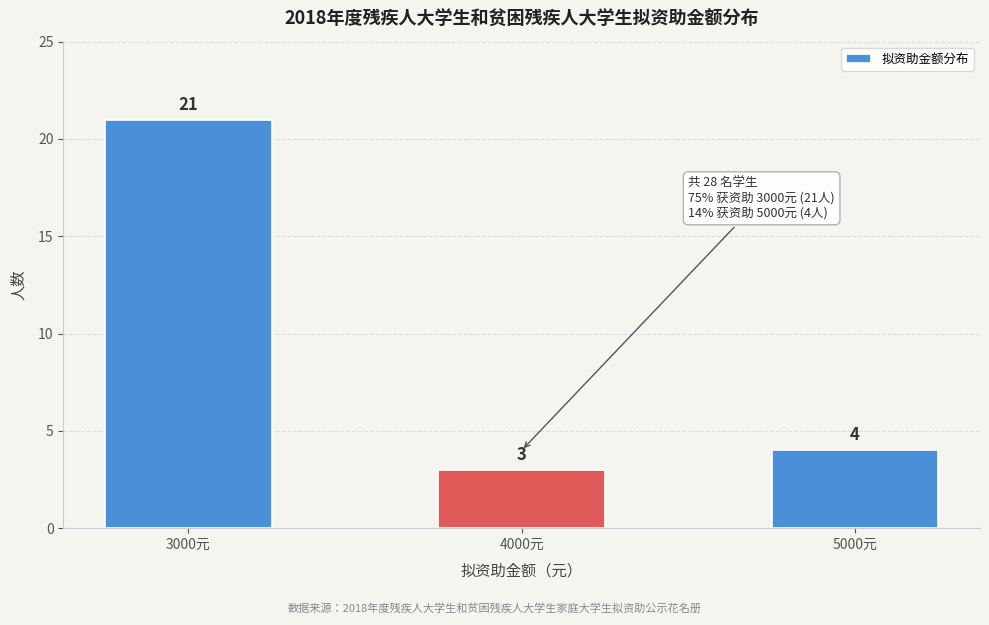

Reading left to right, what are all the values shown in this chart?

21	3	4